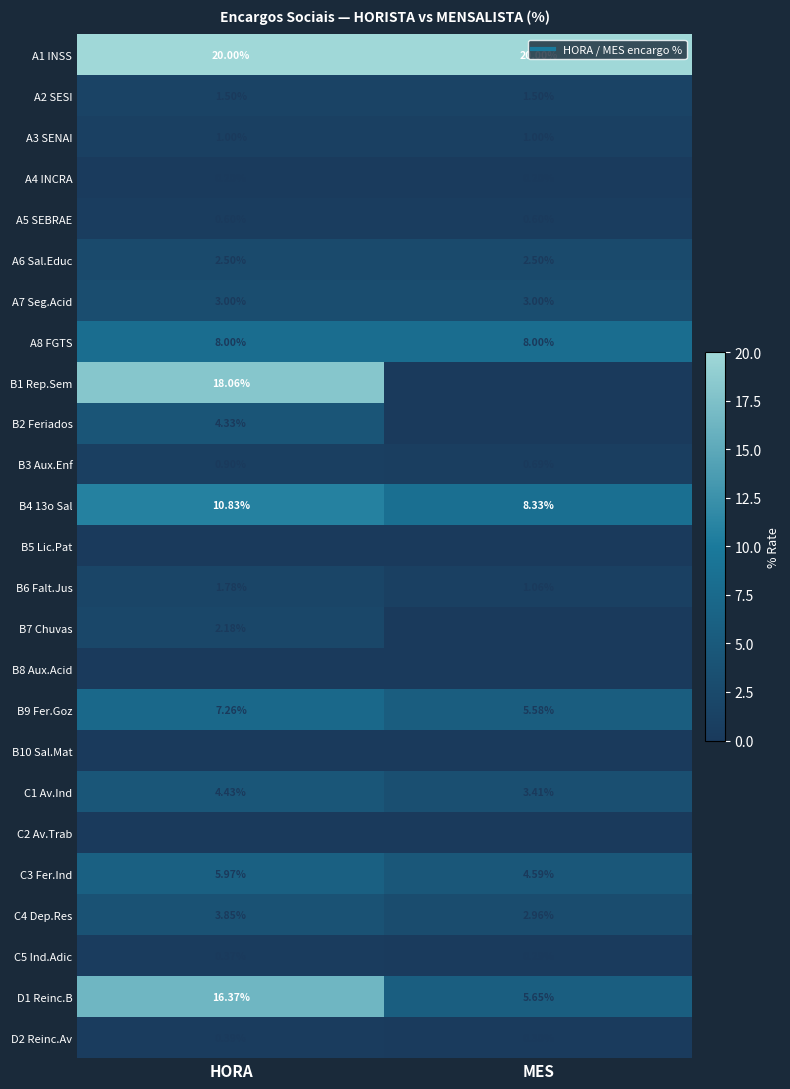

Count the number of data series in this chart.

25